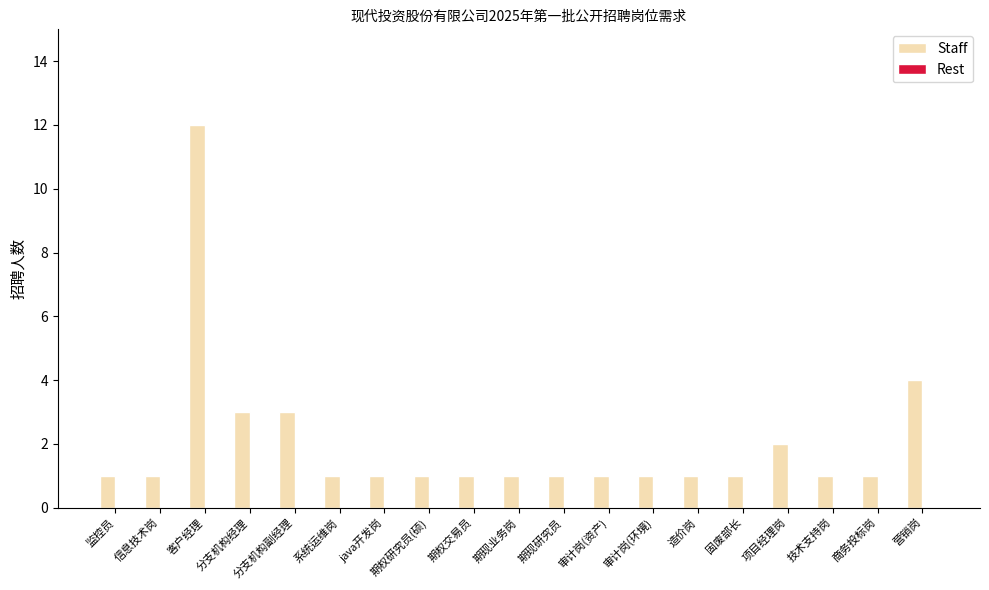

Count the number of data series in this chart.

1